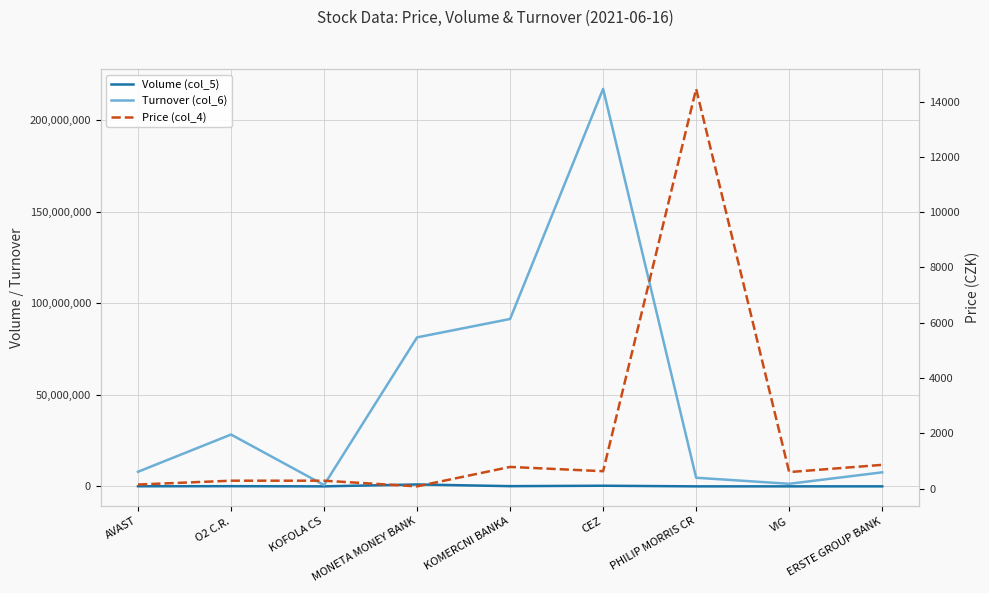

What are all the series names shown in the legend?

Volume (col_5), Turnover (col_6), Price (col_4)